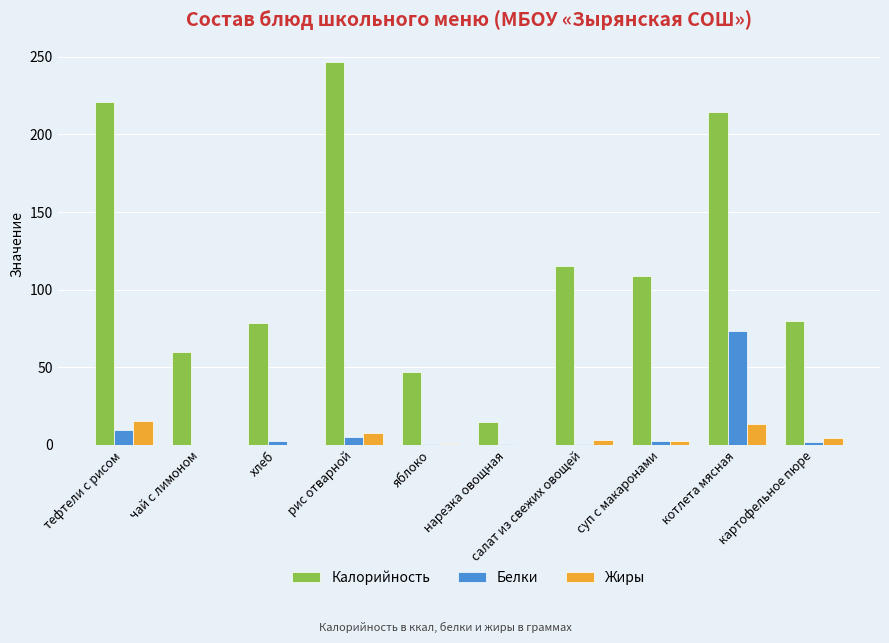

The Калорийность series shows 31.2 at суп с макаронами. True or false?

False